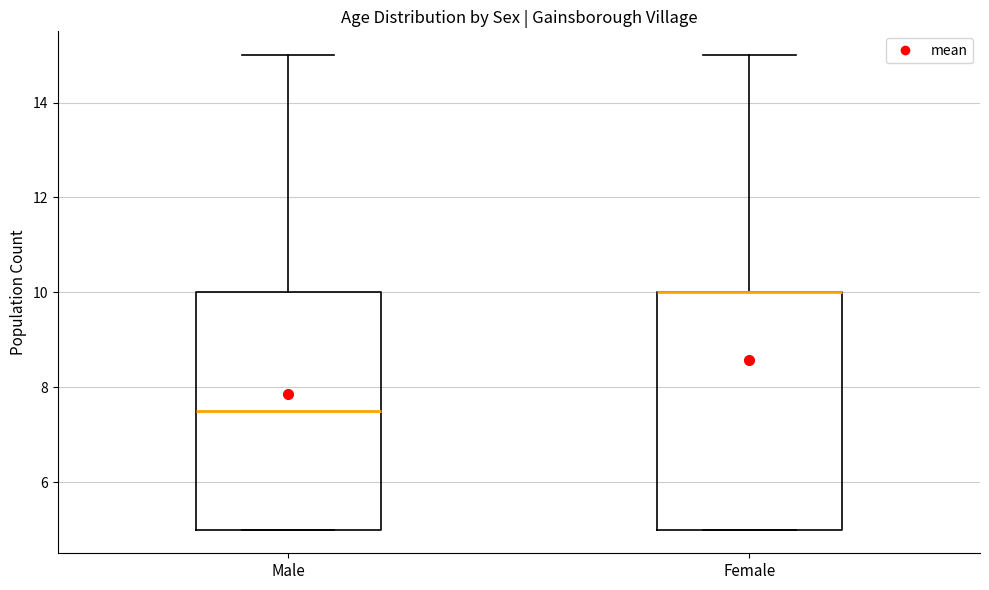

Reading left to right, transcribe this box plot: for each box, give where its median line is, the range the box spans, and where its two whiskers end, as read against the y-axis. The values are not printed on the chart, so give them approximately, as read against the axis.

Male: median 7.6, box 5.0 to 10.0, whiskers 5.0 to 15.0
Female: median 10.0 (drawn on the box's upper edge), box 5.0 to 10.0, whiskers 5.0 to 15.0